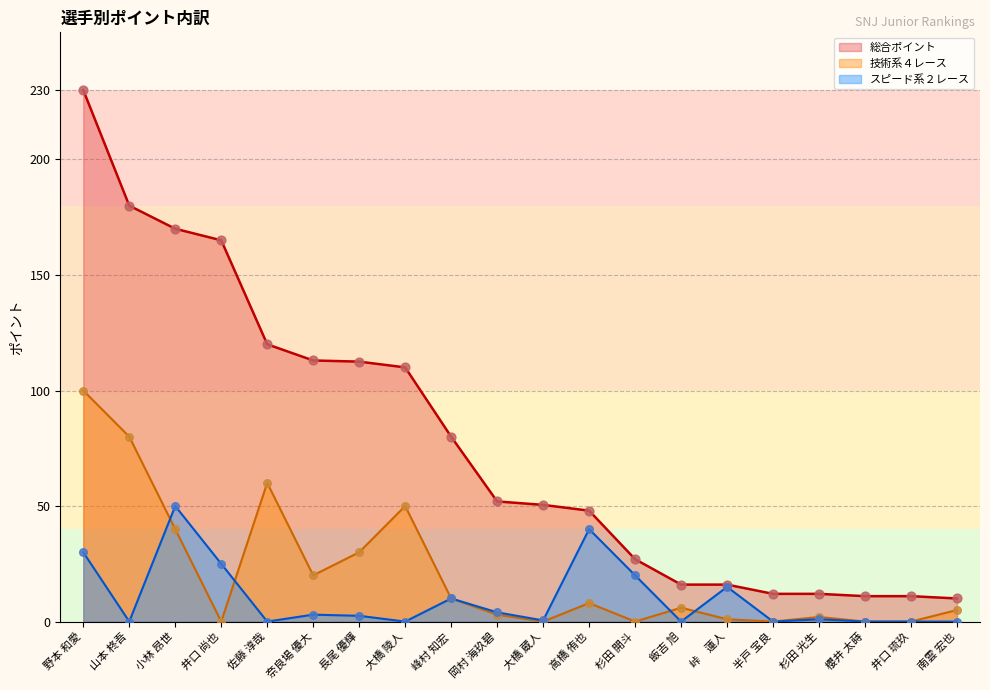

What is the total value across all series at 井口 尚也?

190.0